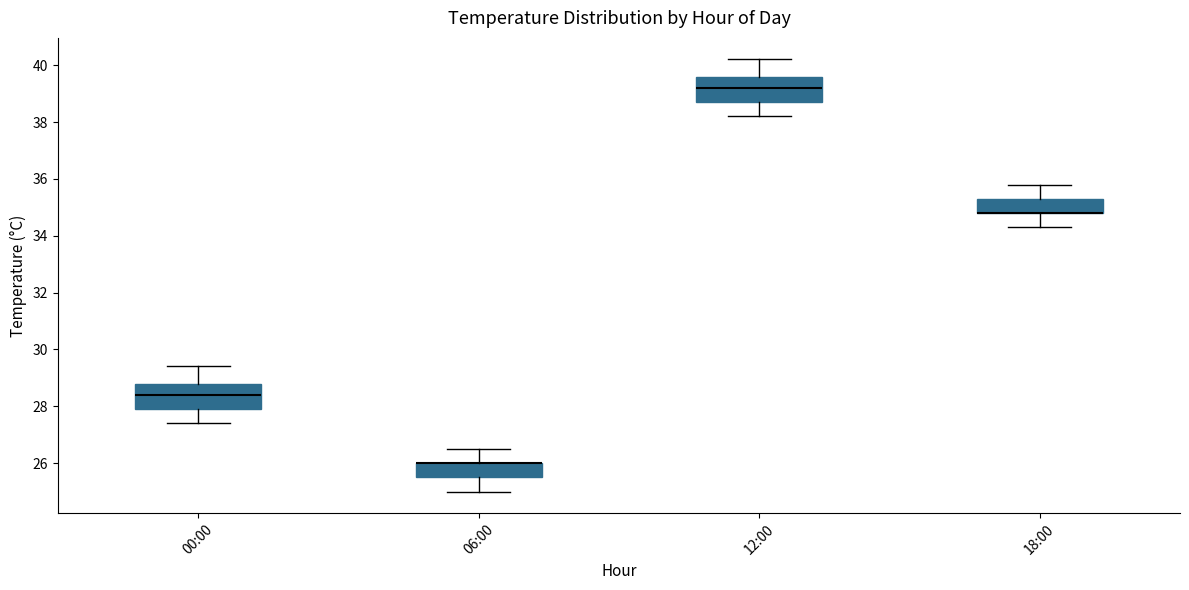

Reading left to right, transcribe this box plot: for each box, give where its median line is, the range the box spans, and where its two whiskers end, as read against the y-axis. The values are not printed on the chart, so give them approximately, as read against the axis.

00:00: median 28.4, box 28.0 to 28.8, whiskers 27.4 to 29.4
06:00: median 26.0 (drawn on the box's upper edge), box 25.6 to 26.0, whiskers 25.0 to 26.6
12:00: median 39.2, box 38.8 to 39.6, whiskers 38.2 to 40.2
18:00: median 34.8 (drawn on the box's lower edge), box 34.8 to 35.4, whiskers 34.4 to 35.8